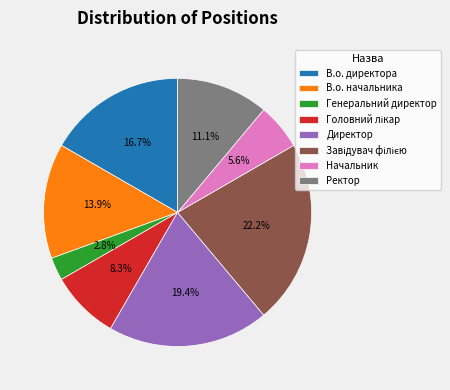

Does Начальник account for over 50% of the chart?

No